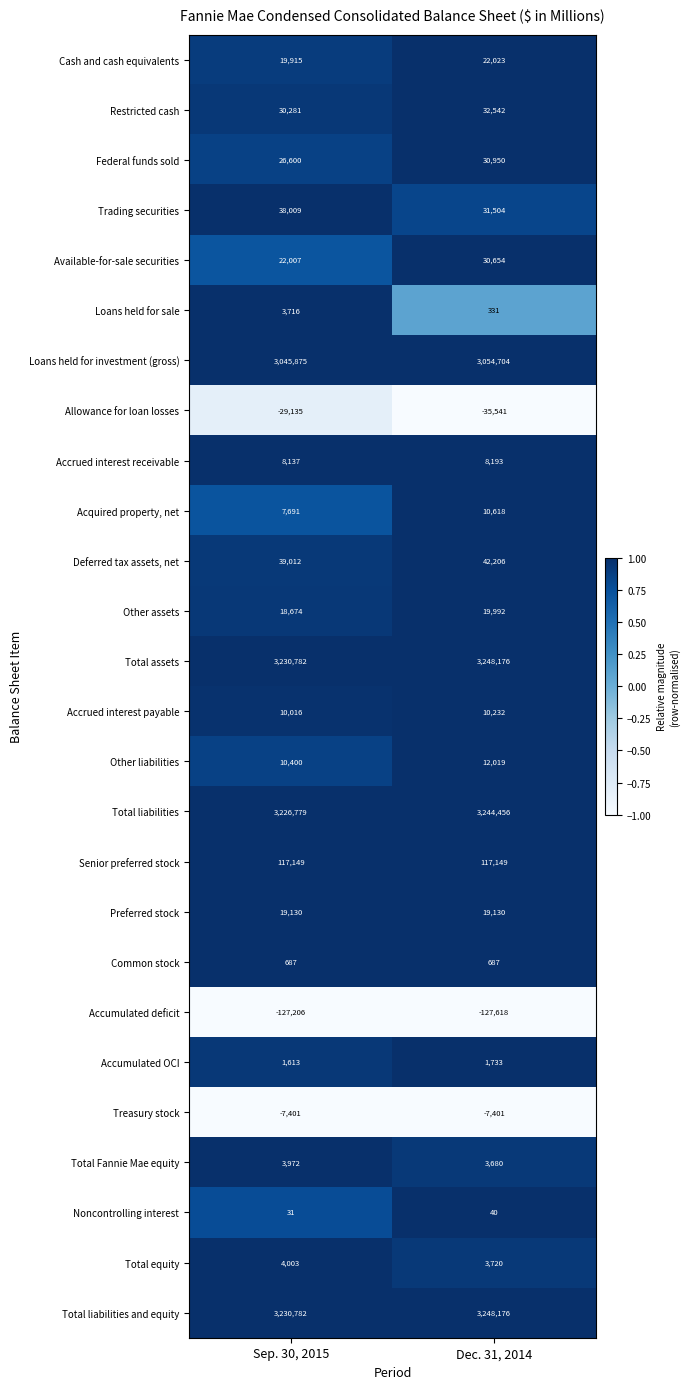

What is the lowest value of the Accrued interest receivable series?

8137